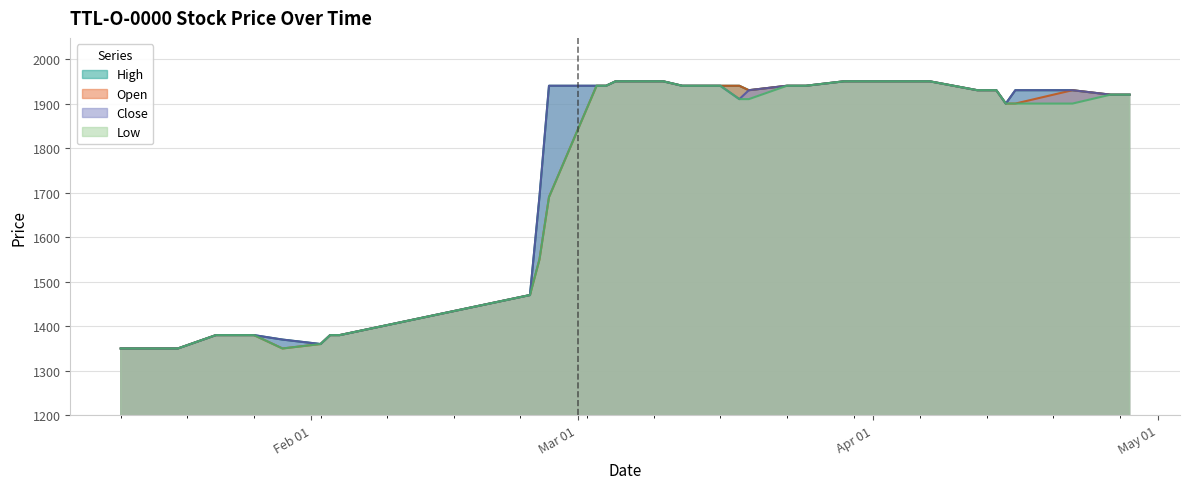

What is the sum of all Open values?

66760